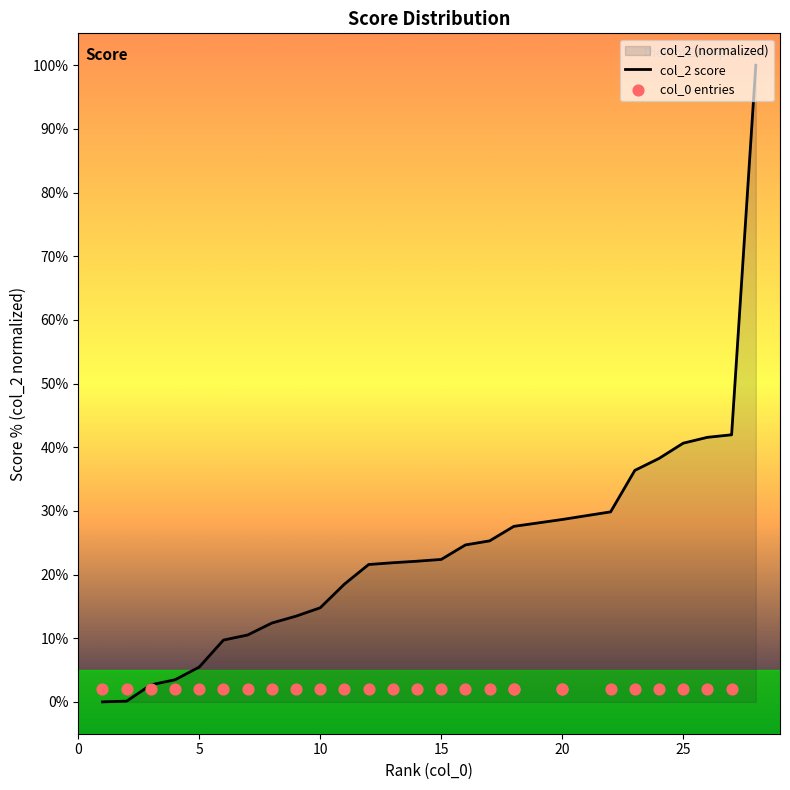

What is the change in value from 18 to 23?

+8.8